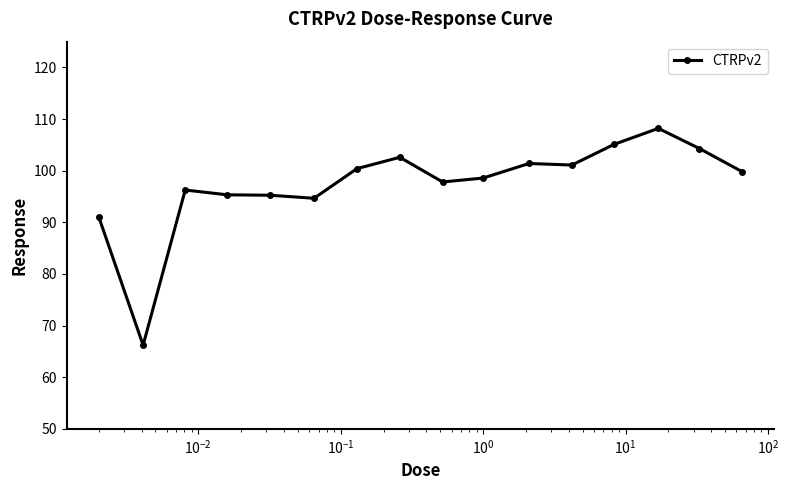

What is the maximum value shown in the chart?

108.2